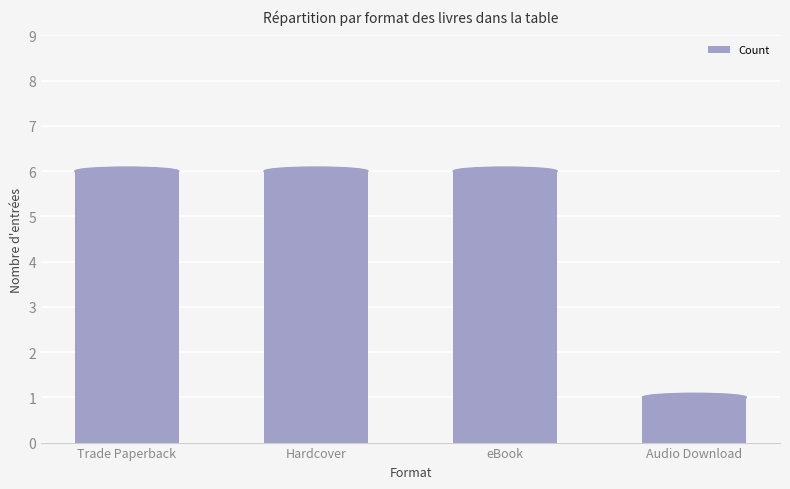

At which category does the chart reach its minimum across all series?

Audio Download